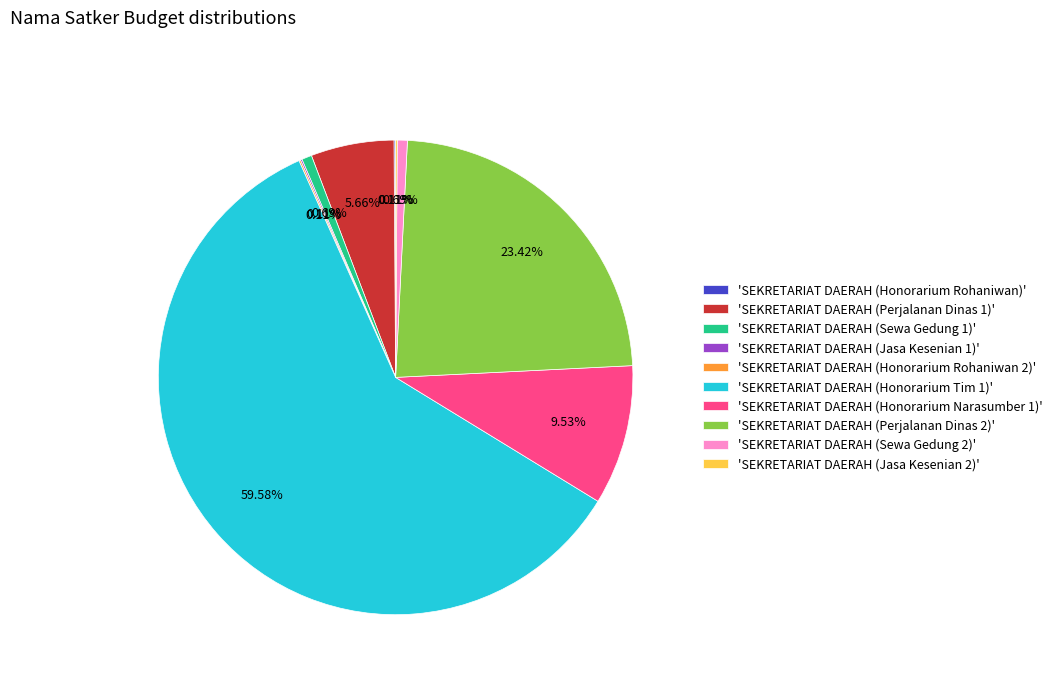

Is there a majority slice in this chart?

Yes